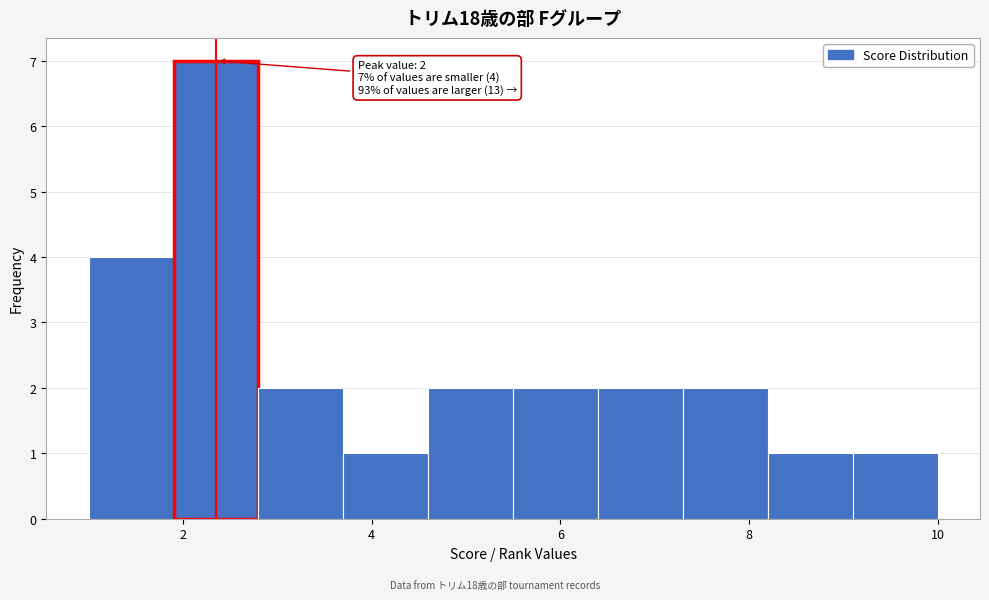

Which range on the x-axis has the tallest bar?

1.9 to 2.8